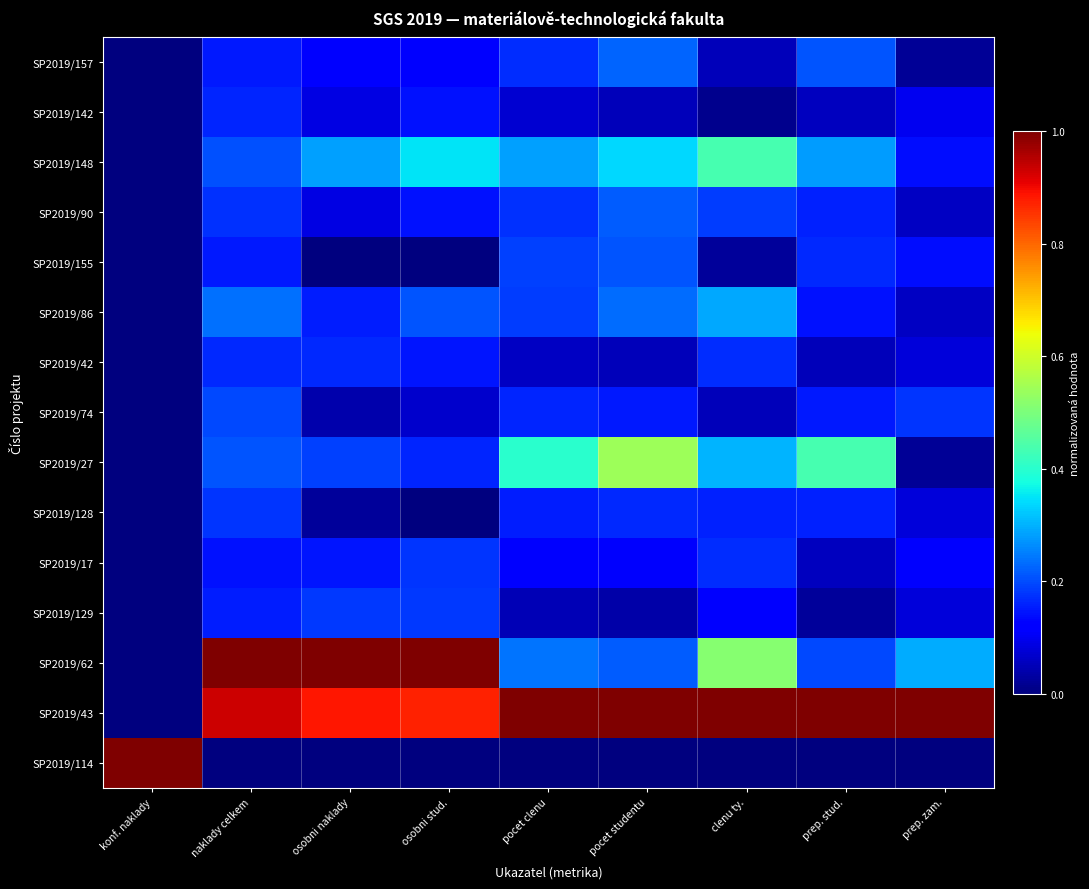

Which series has the largest total across all categories?

SP2019/43